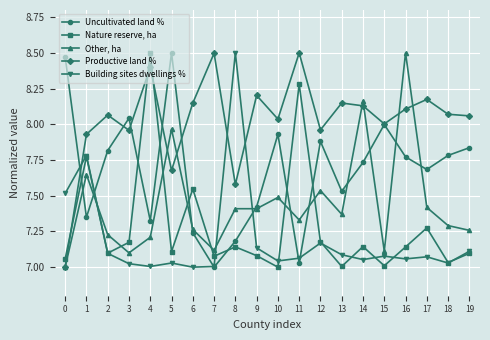

How many lines are shown in the chart?

5